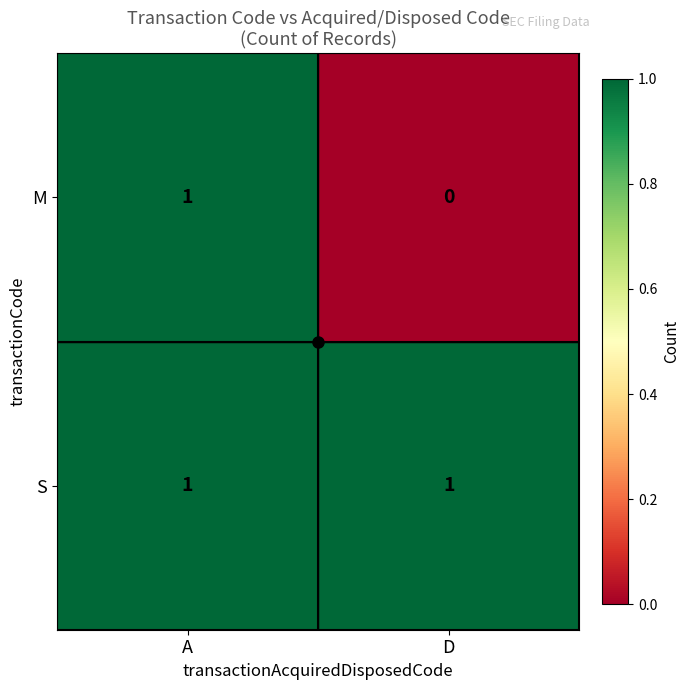

List the labels in order of M value, largest first.

A, D